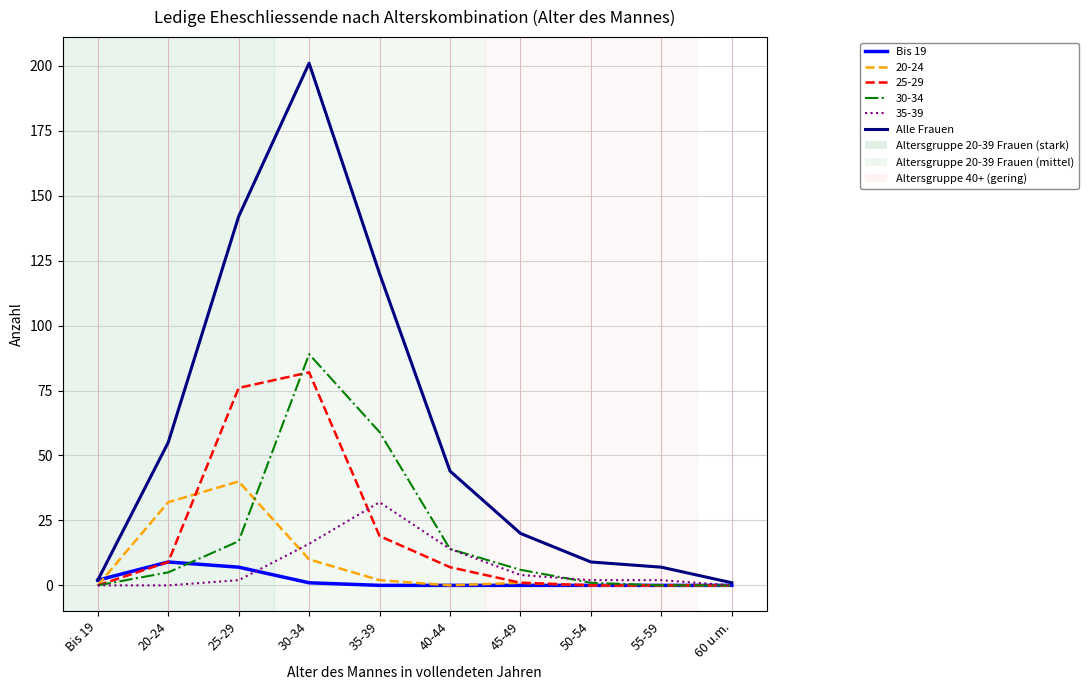

Where is Alle Frauen nearest to the value 101?

35-39